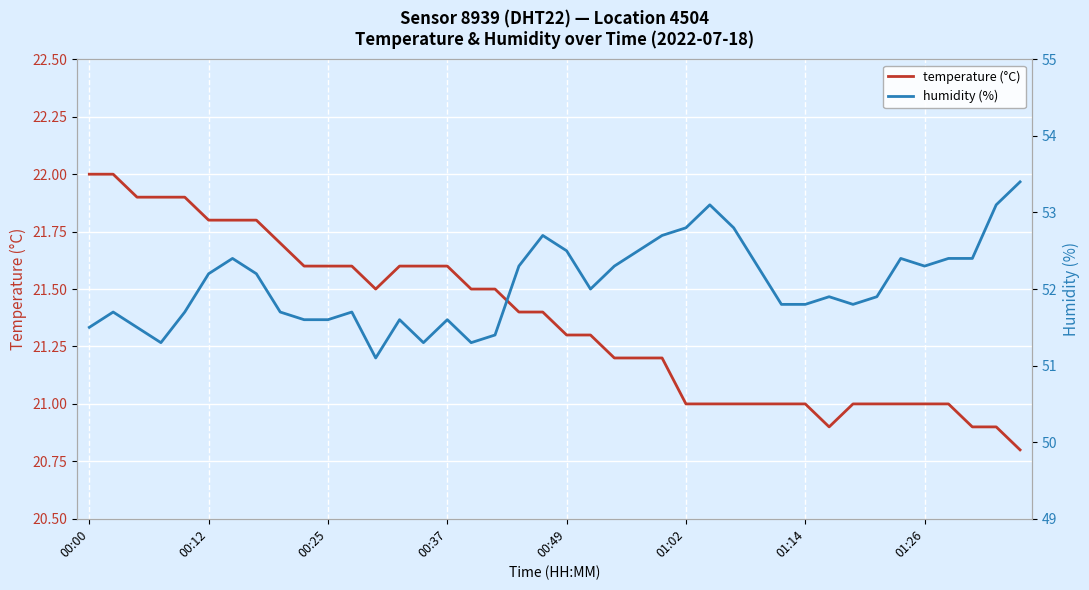

What is the value of the temperature (°C) point at the 8th from the left?

21.8